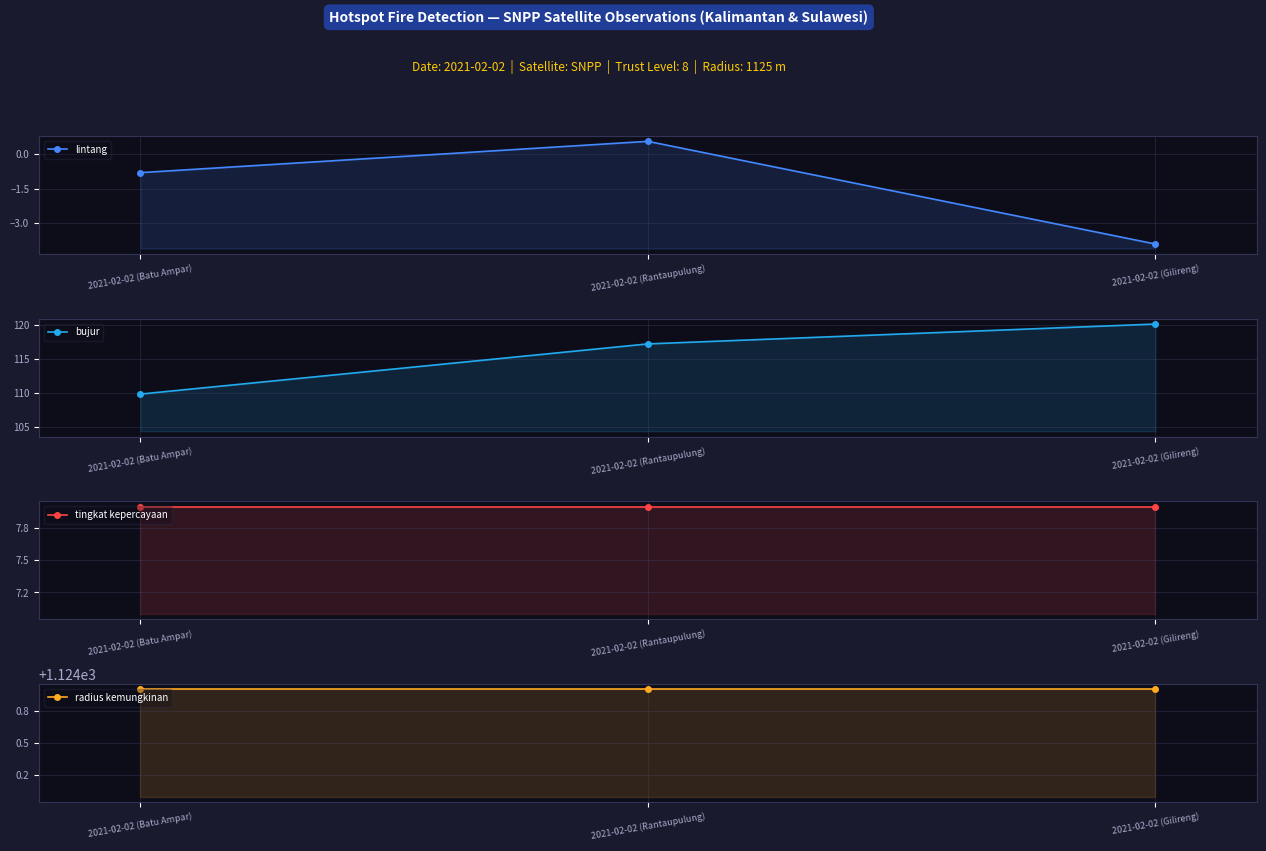

Where is bujur nearest to the value 114?

2021-02-02 (Rantaupulung)